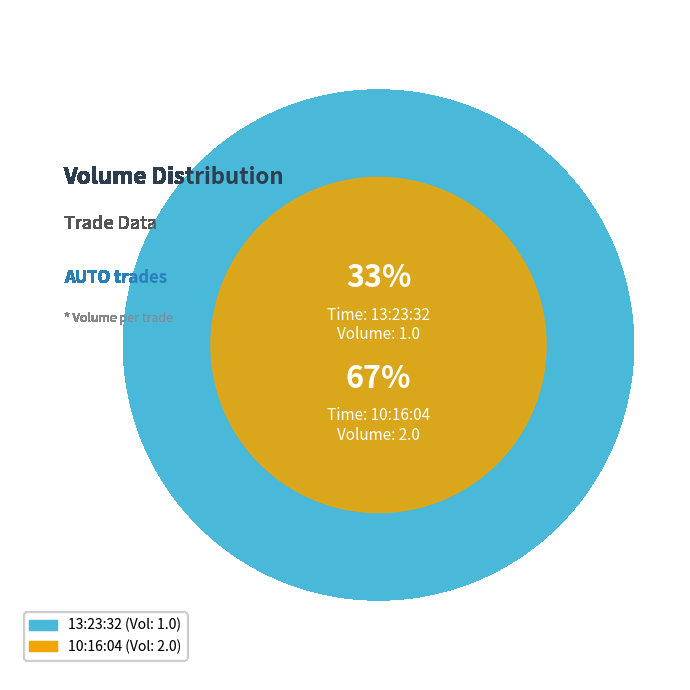

What percentage is the 10:16:04 slice, to the nearest percent?

67%